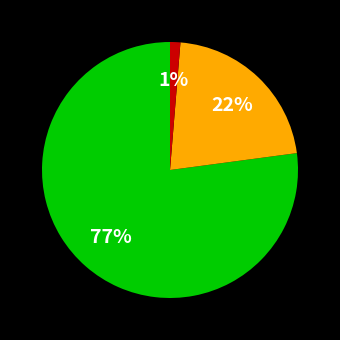

Is there a majority slice in this chart?

Yes